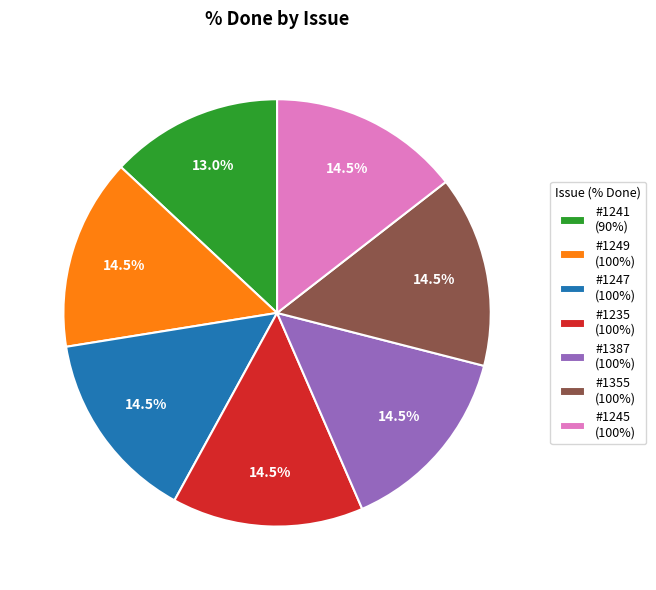

Does any single category account for the majority?

No